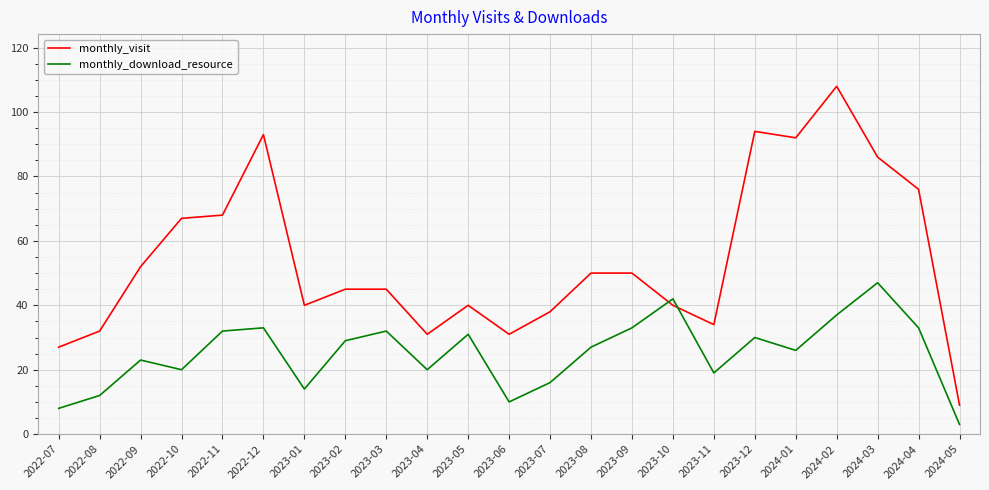

What is the spread (max minus min) of values at 2023-06?

21